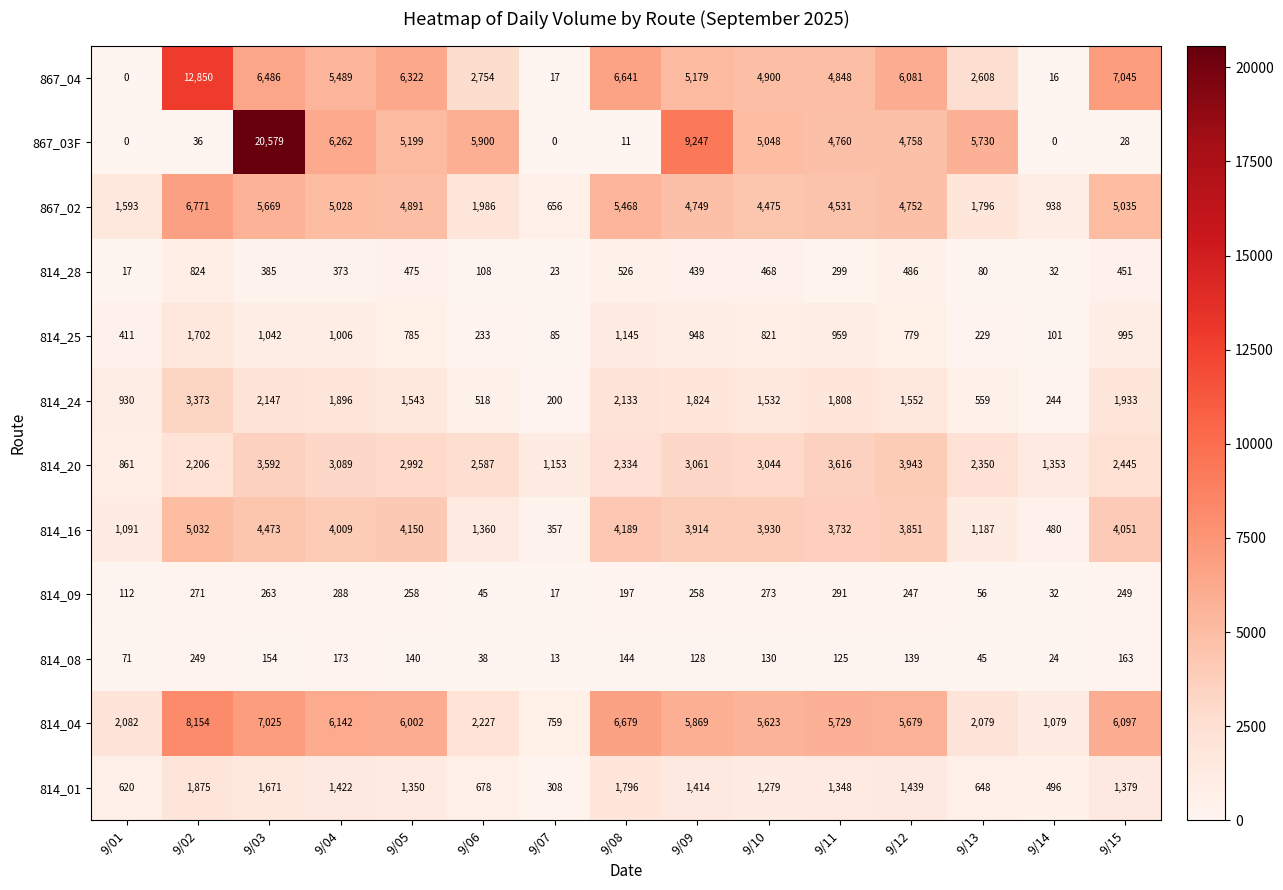

What is the difference between the 814_09 values at 9/03 and 9/07?

246